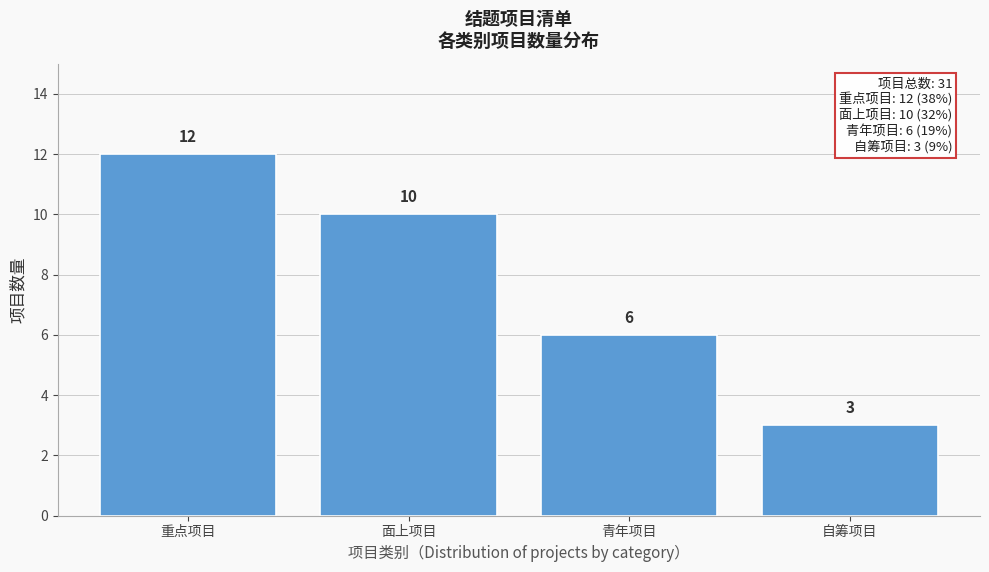

Reading left to right, what are all the values shown in this chart?

12	10	6	3